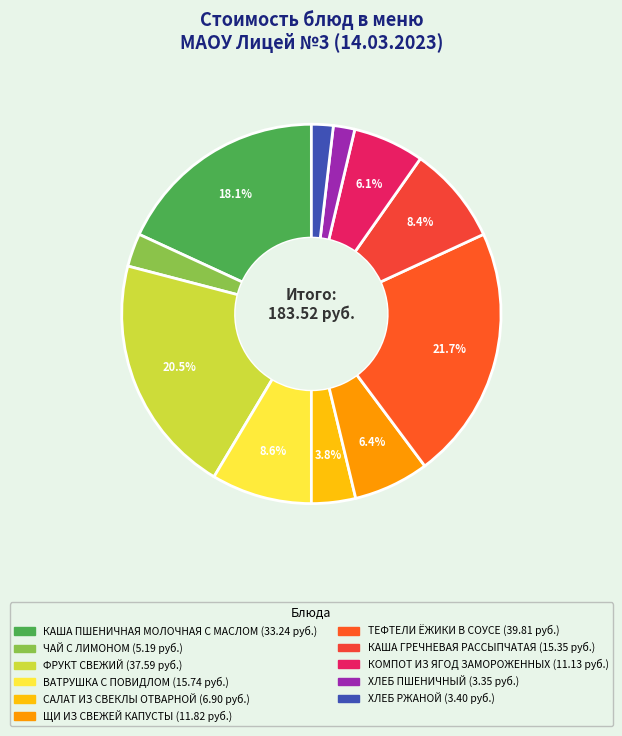

Is it true that КОМПОТ ИЗ ЯГОД ЗАМОРОЖЕННЫХ is 6% of the pie?

True